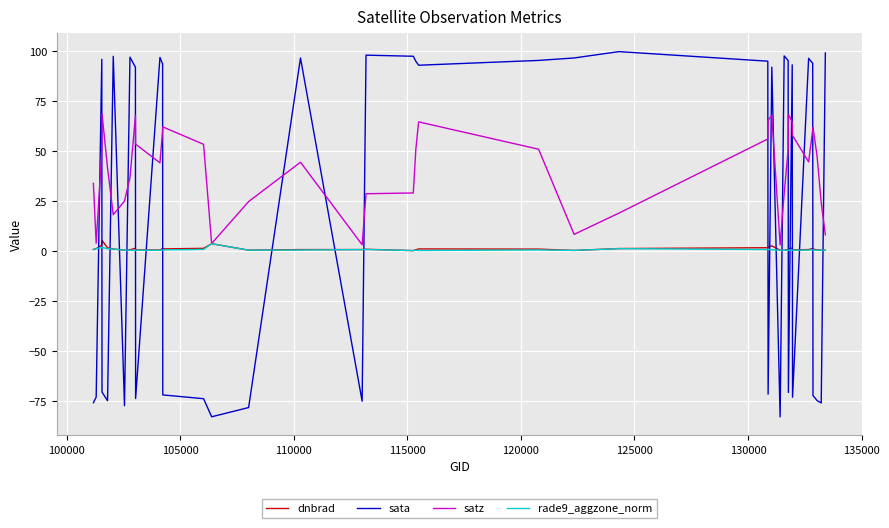

What is the maximum value for satz?

68.7